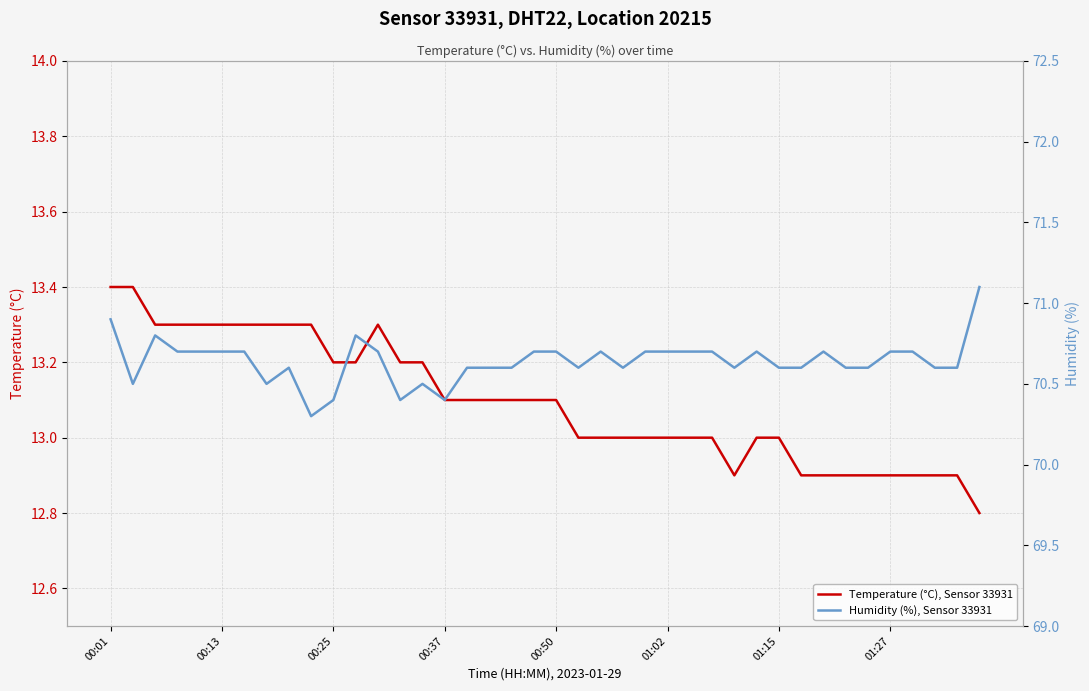

Is it true that Temperature (°C), Sensor 33931 equals 13.4 at 00:01?

True